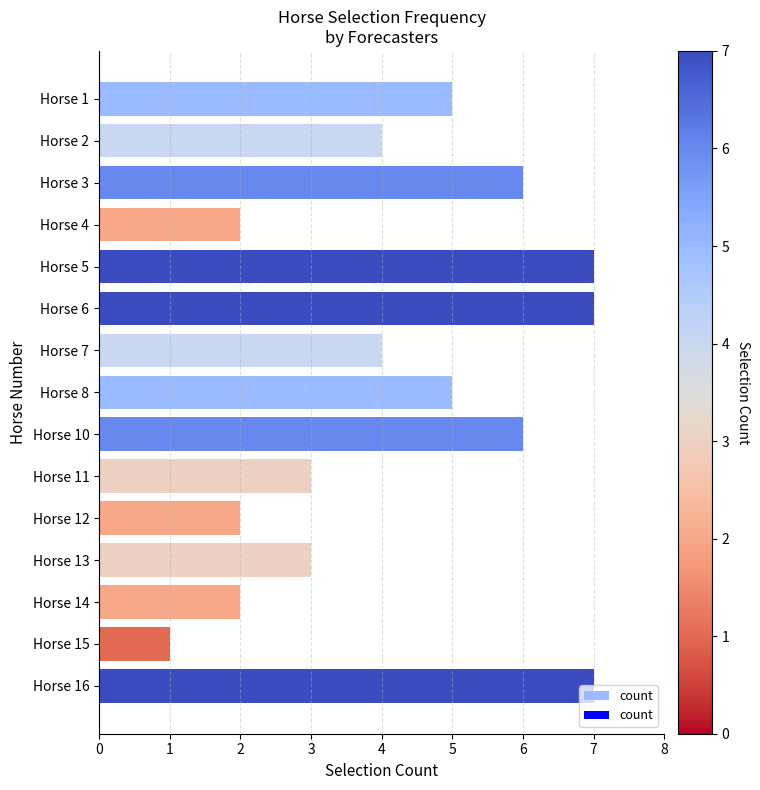

How many bars are there in total?

15